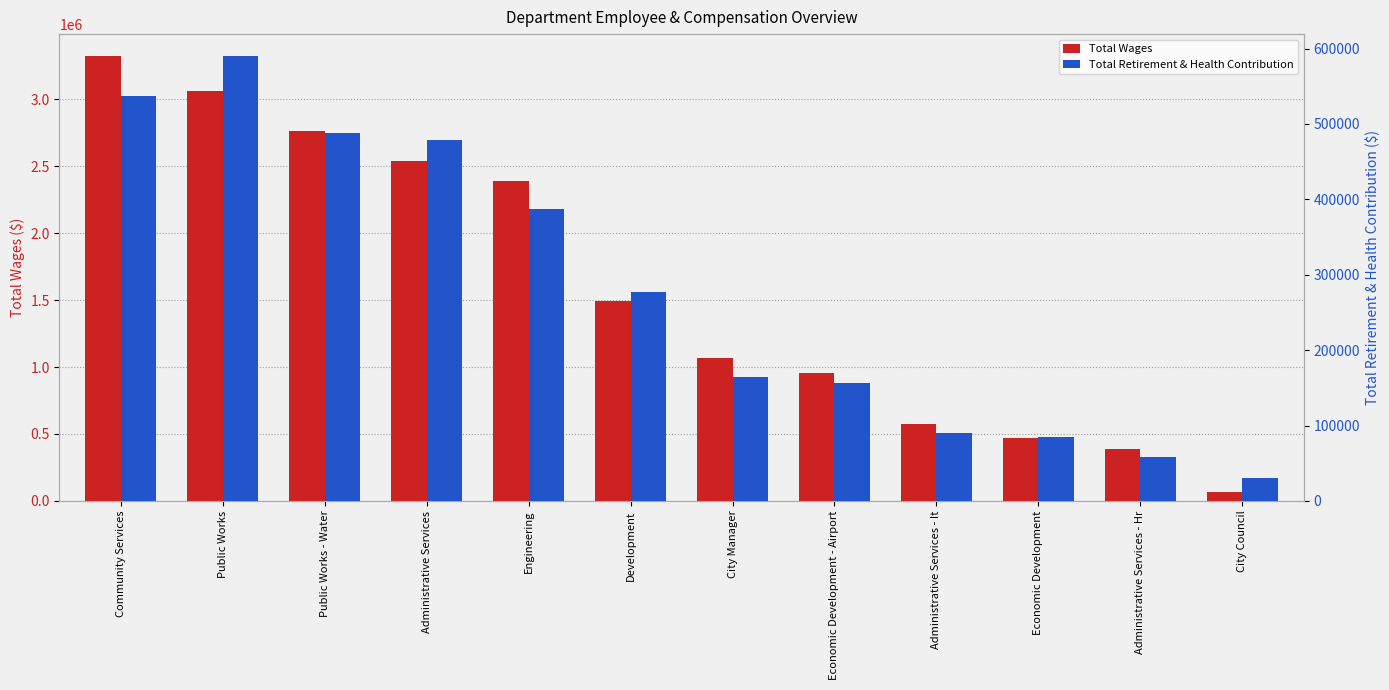

Which has a higher value, Public Works or Administrative Services - It?

Public Works